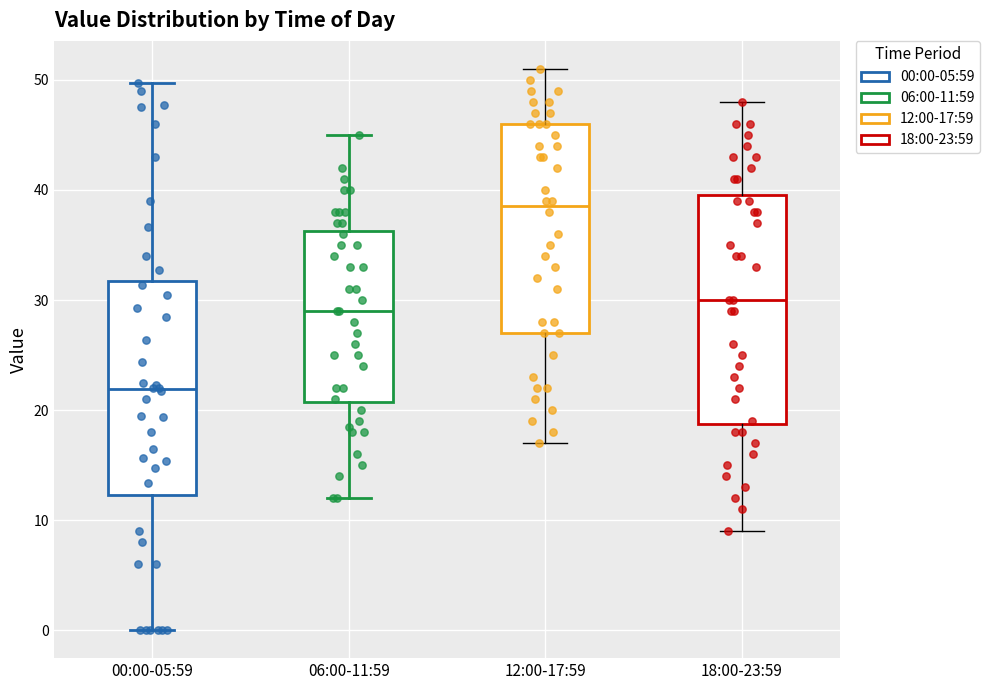

Which box is the tallest, from its lower edge to its upper edge?

18:00-23:59